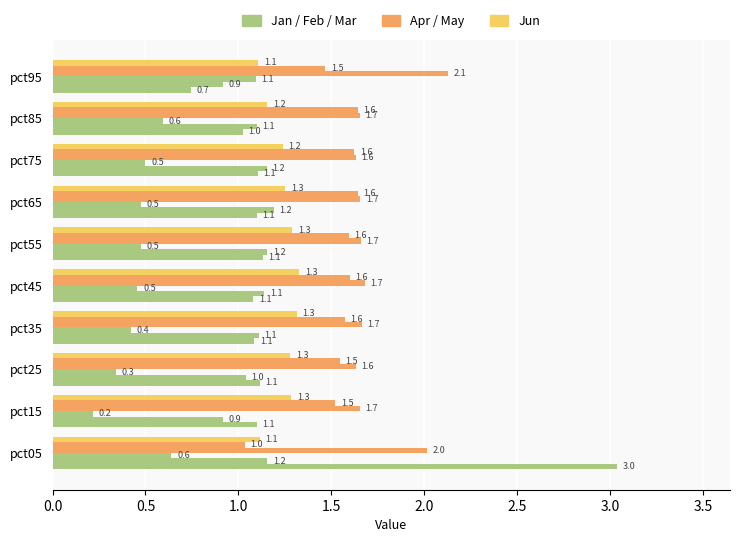

What is the value of the Mar bar at the 4th from the left?

0.4